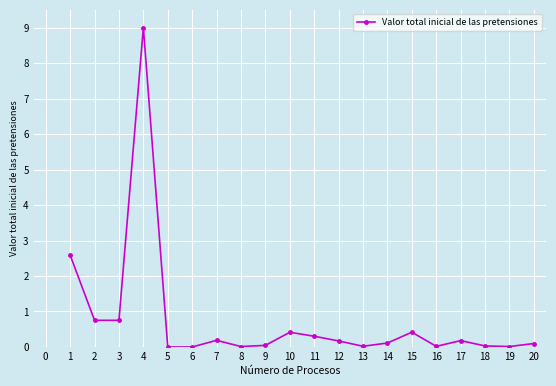

True or false: the data shows 0.7 at 9.

False